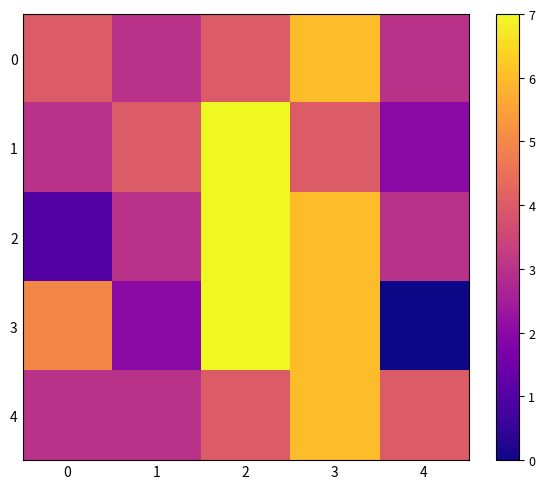

Which has a higher value, 4 or 2?

2